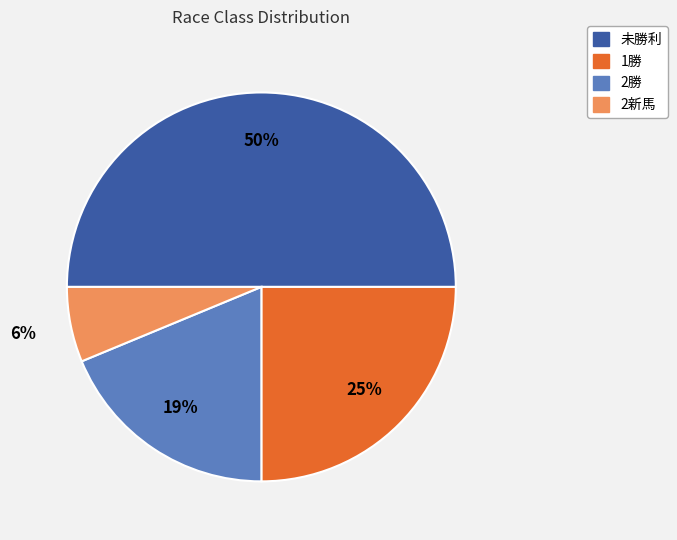

Does 2勝 represent more than half of the total?

No